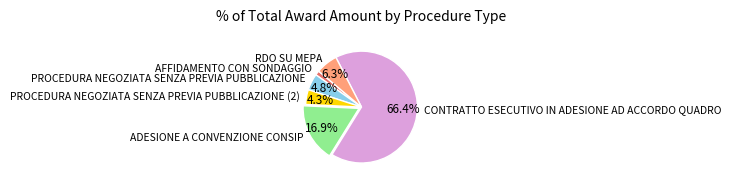

To the nearest percent, what is the average slice percentage?

17%